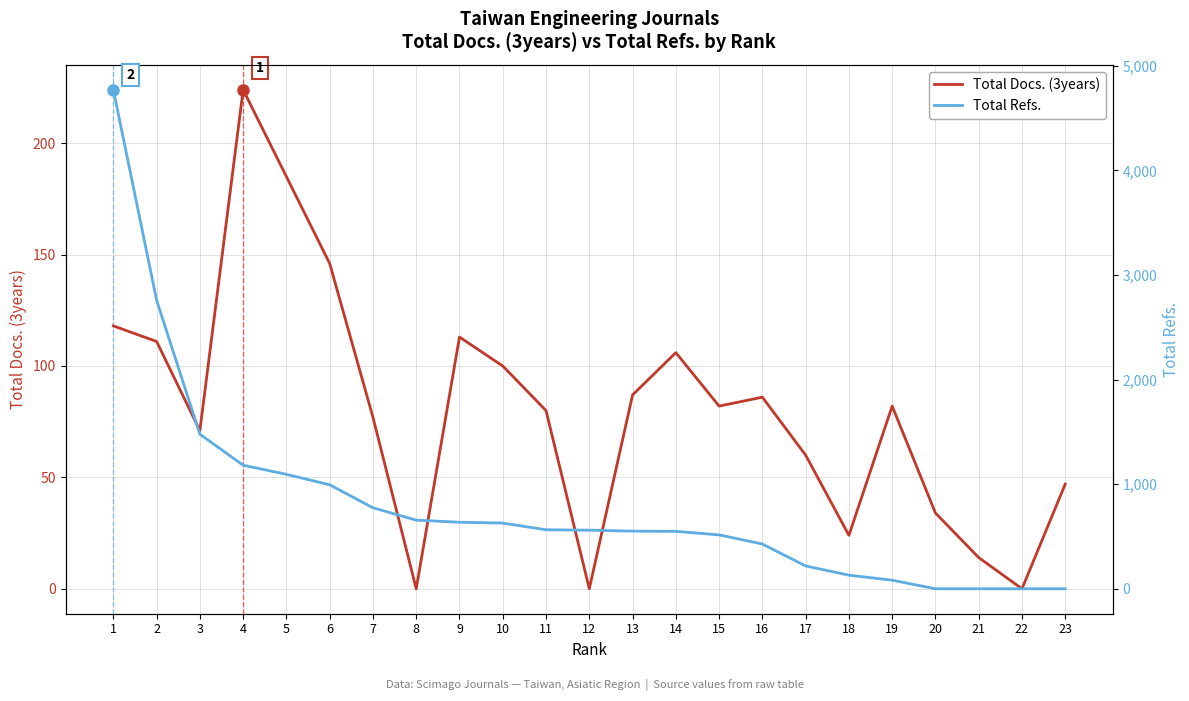

At which category is the sum across all series the highest?

1